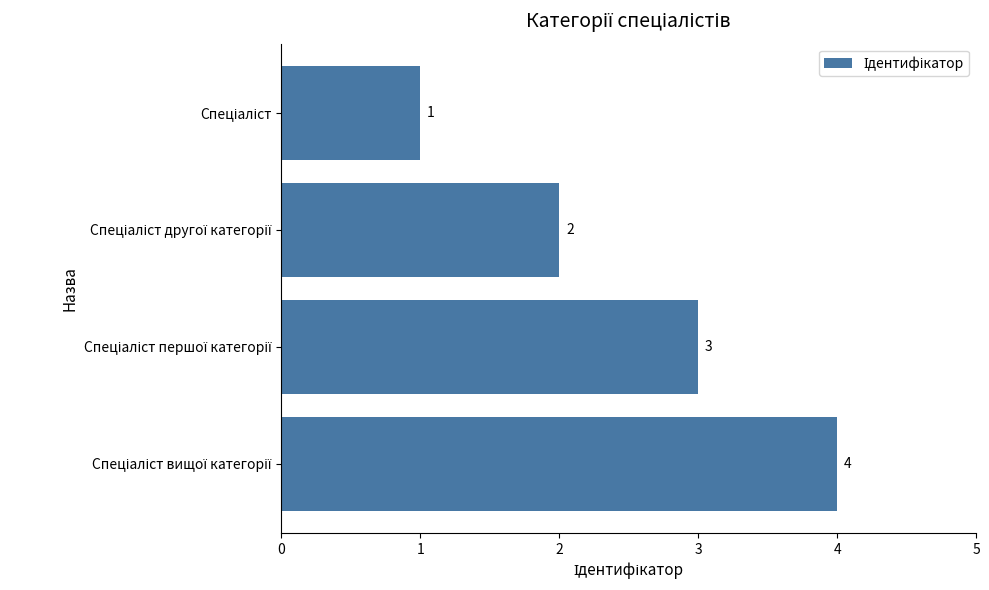

Are the bars horizontal?

Yes